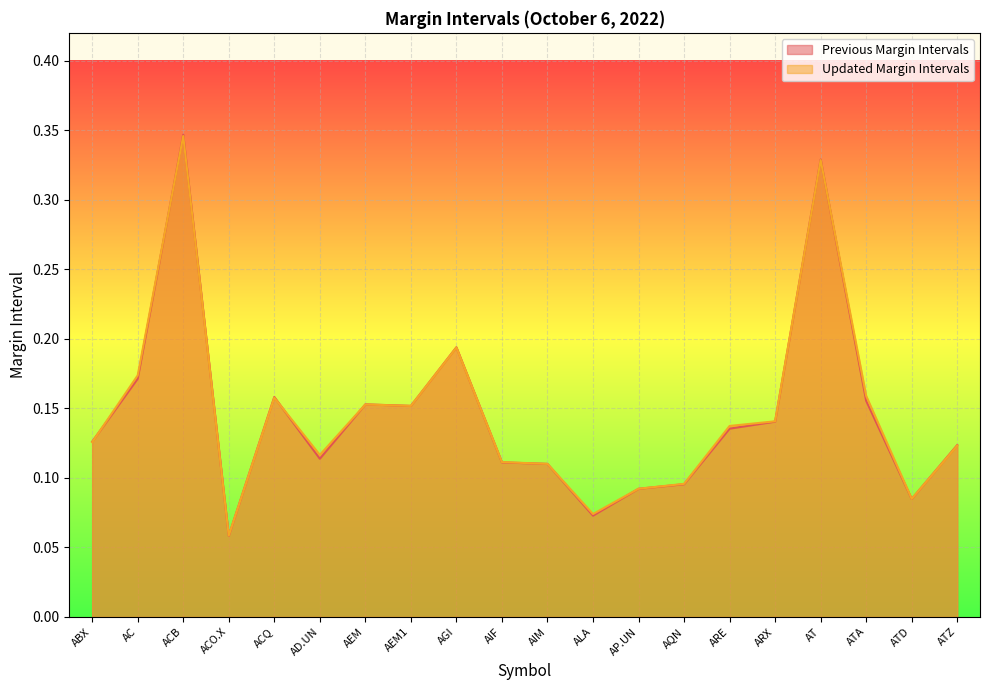

How many lines are shown in the chart?

2